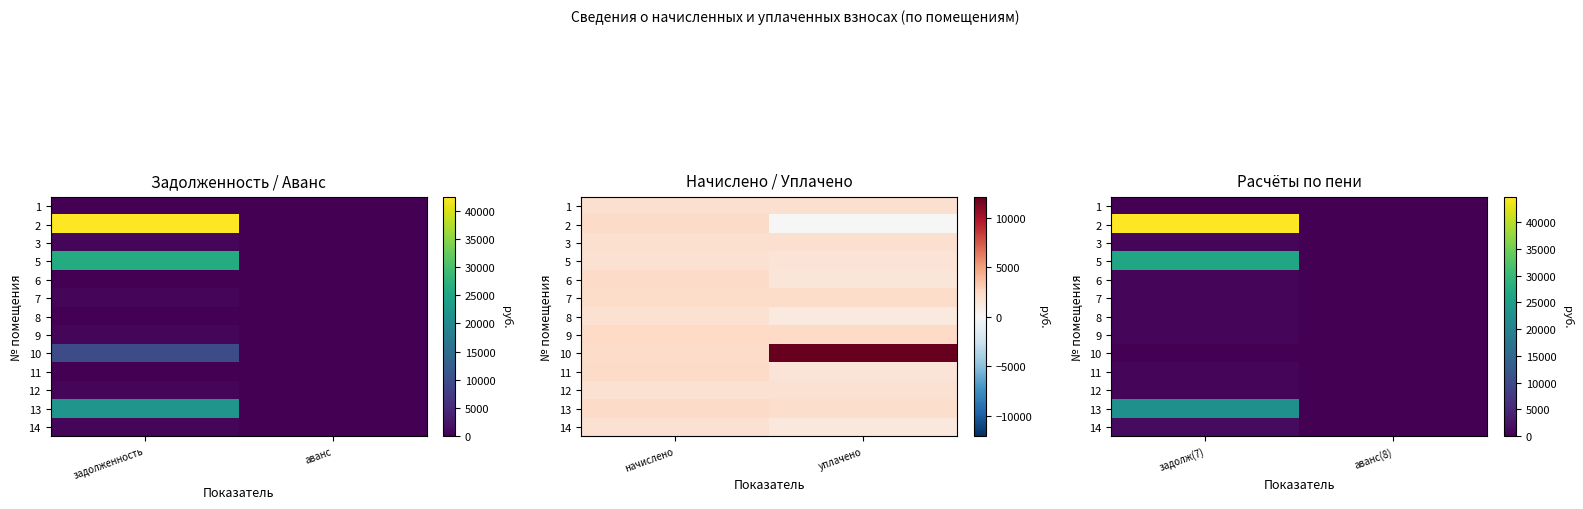

The 2 series shows 44707.8 at задолж(7). True or false?

True